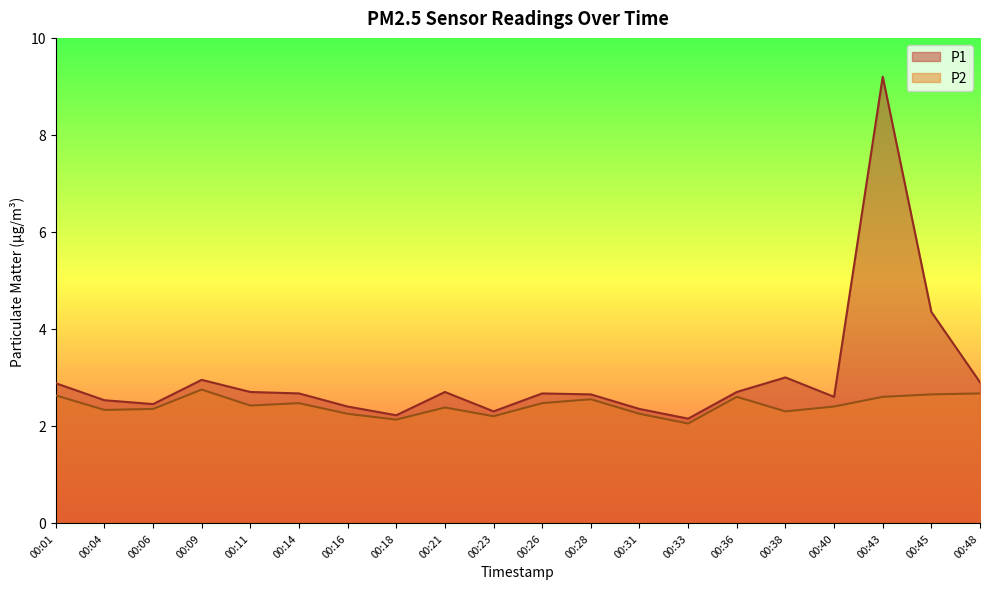

True or false: P2 and P1 cross at least once.

False